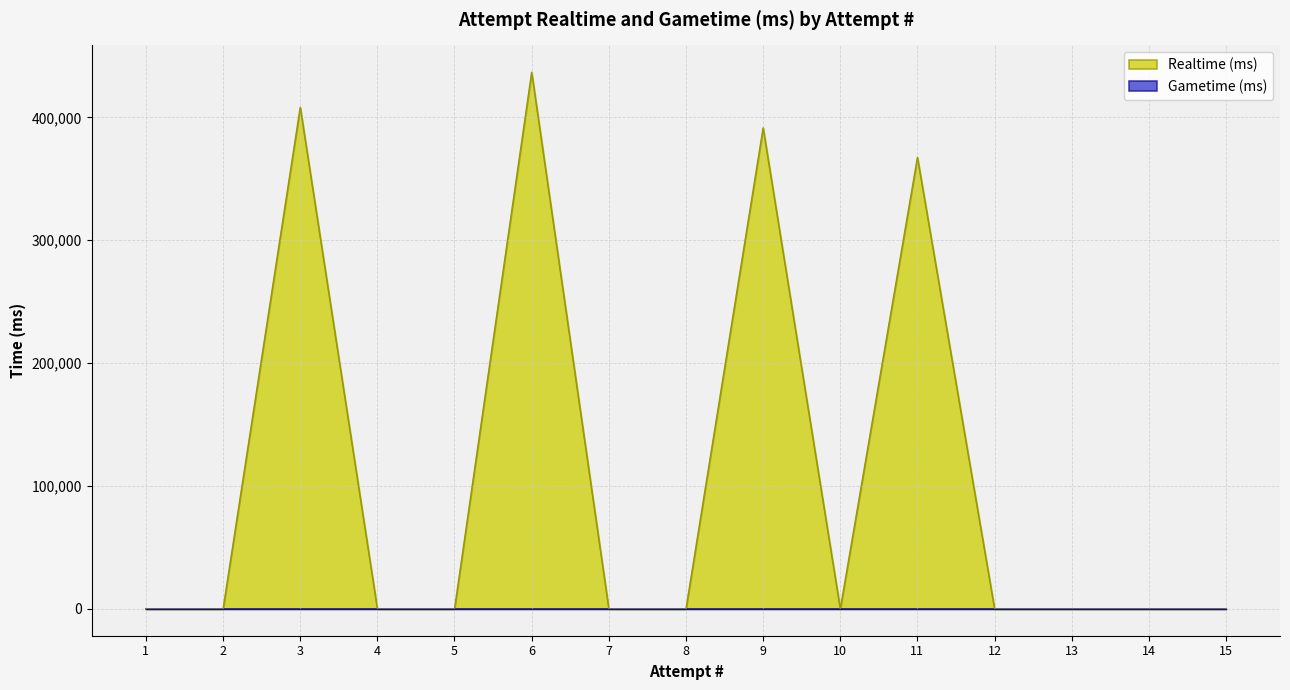

What is the sum of all values?

1603894